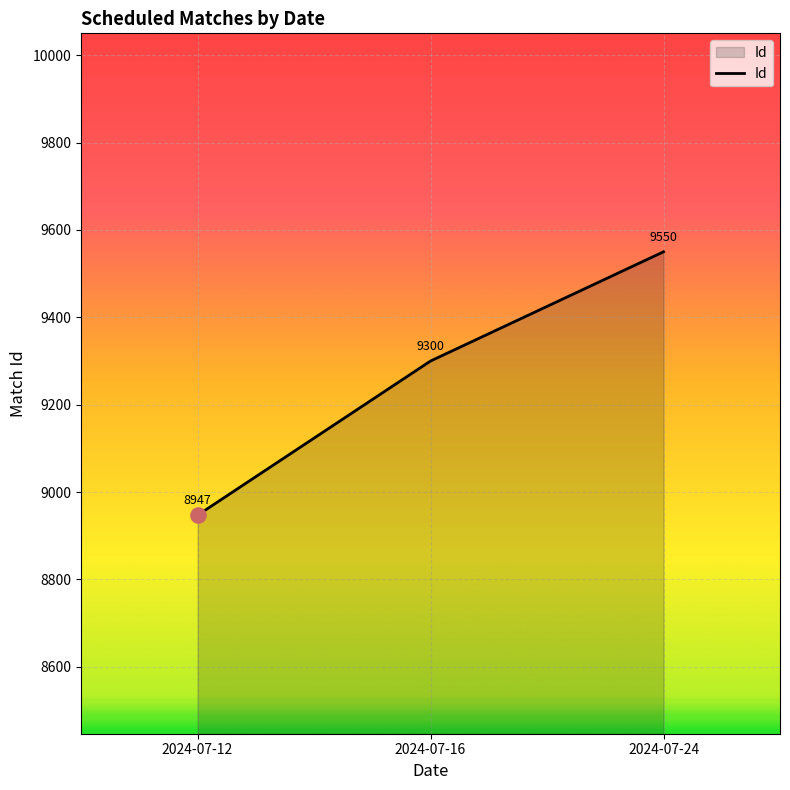

What is the change in value from 2024-07-16 to 2024-07-24?

+250